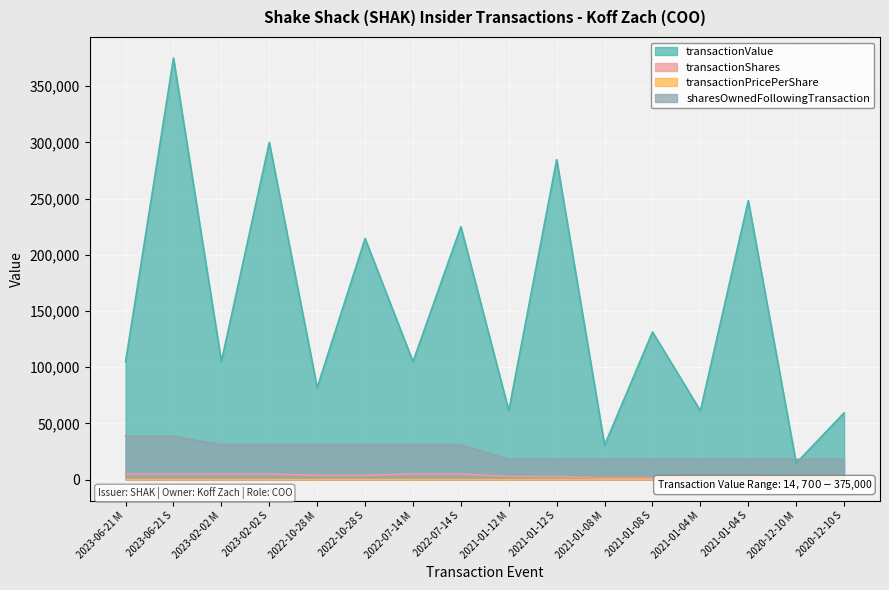

Reading left to right, transcribe all the data shown in this chart.

transactionValue: 2023-06-21 M=105000.0	2023-06-21 S=375000.0	2023-02-02 M=105000.0	2023-02-02 S=300000.0	2022-10-28 M=81900.0	2022-10-28 S=214500.0	2022-07-14 M=105000.0	2022-07-14 S=225000.0	2021-01-12 M=61320.0	2021-01-12 S=284700.0	2021-01-08 M=30660.0	2021-01-08 S=131400.0	2021-01-04 M=61320.0	2021-01-04 S=248200.0	2020-12-10 M=14700.0	2020-12-10 S=59402.0
transactionShares: 2023-06-21 M=5000.0	2023-06-21 S=5000.0	2023-02-02 M=5000.0	2023-02-02 S=5000.0	2022-10-28 M=3900.0	2022-10-28 S=3900.0	2022-07-14 M=5000.0	2022-07-14 S=5000.0	2021-01-12 M=2920.0	2021-01-12 S=2920.0	2021-01-08 M=1460.0	2021-01-08 S=1460.0	2021-01-04 M=2920.0	2021-01-04 S=2920.0	2020-12-10 M=700.0	2020-12-10 S=700.0
transactionPricePerShare: 2023-06-21 M=21.0	2023-06-21 S=75.0	2023-02-02 M=21.0	2023-02-02 S=60.0	2022-10-28 M=21.0	2022-10-28 S=55.0	2022-07-14 M=21.0	2022-07-14 S=45.0	2021-01-12 M=21.0	2021-01-12 S=97.5	2021-01-08 M=21.0	2021-01-08 S=90.0	2021-01-04 M=21.0	2021-01-04 S=85.0	2020-12-10 M=21.0	2020-12-10 S=84.9
sharesOwnedFollowingTransaction: 2023-06-21 M=38682.0	2023-06-21 S=38682.0	2023-02-02 M=31085.0	2023-02-02 S=31085.0	2022-10-28 M=31085.0	2022-10-28 S=31085.0	2022-07-14 M=31085.0	2022-07-14 S=31085.0	2021-01-12 M=18145.0	2021-01-12 S=18145.0	2021-01-08 M=18145.0	2021-01-08 S=18145.0	2021-01-04 M=18145.0	2021-01-04 S=18145.0	2020-12-10 M=18145.0	2020-12-10 S=18145.0